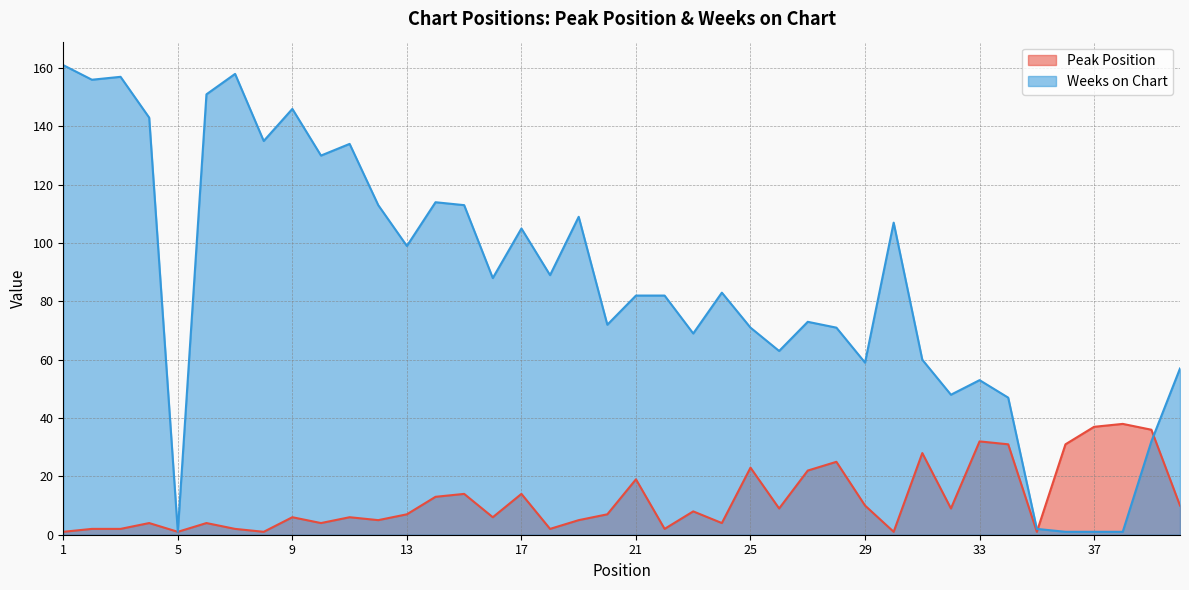

The Peak Position series shows 59 at 38. True or false?

False